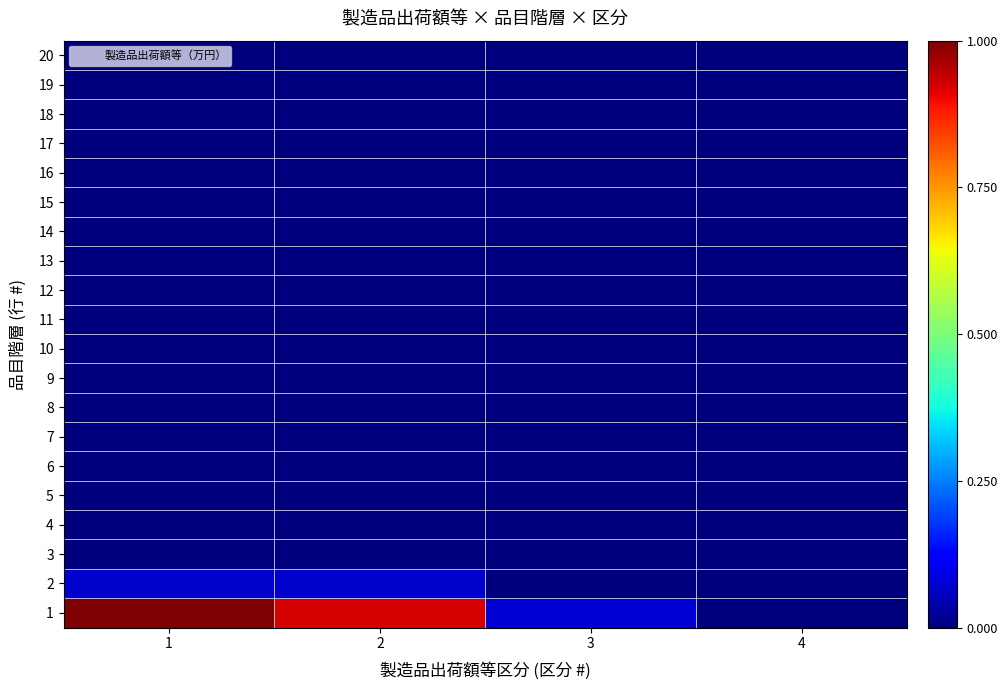

What is the maximum value shown in the chart?

1.0